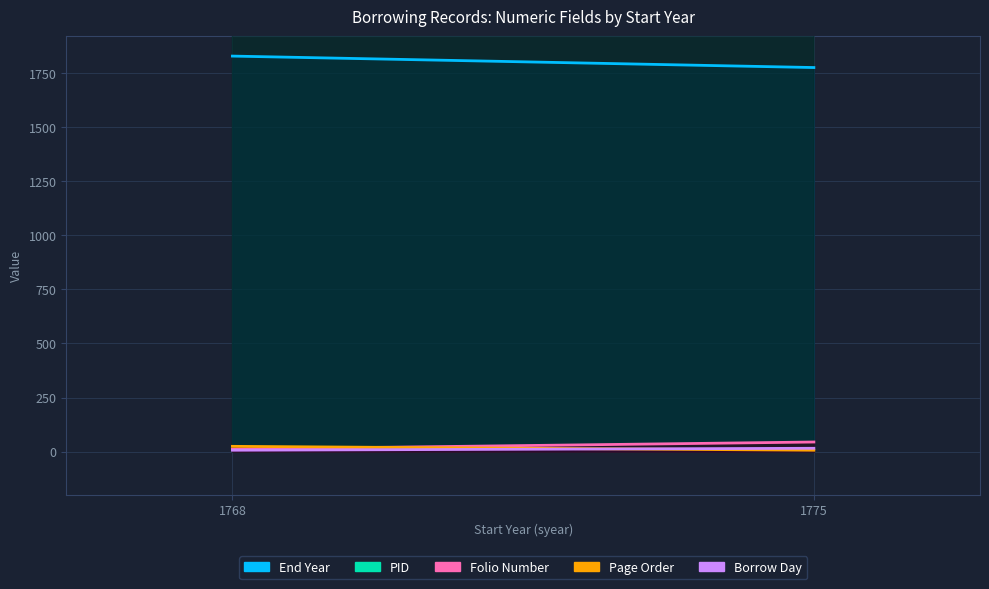

Which series changed the most between 1768 and 1775?

pid